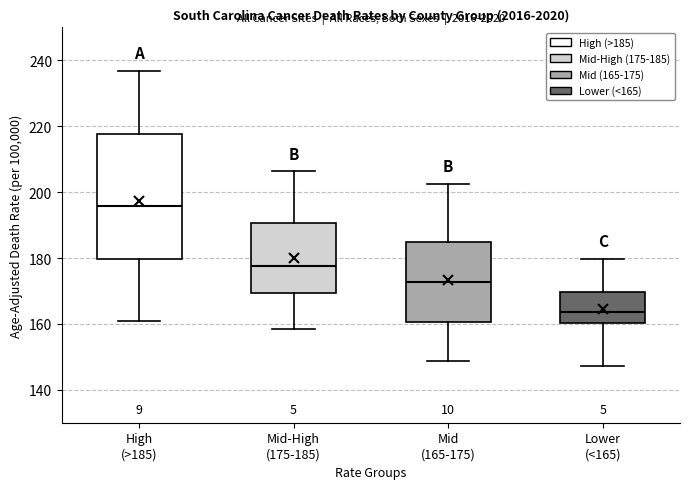

Which box is the tallest, from its lower edge to its upper edge?

High (>185)